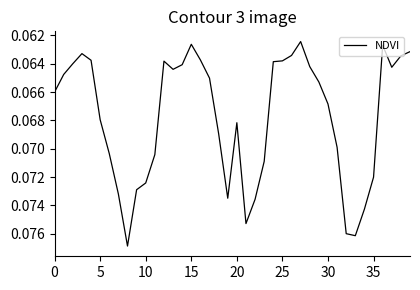

Does the chart have visible grid lines?

No